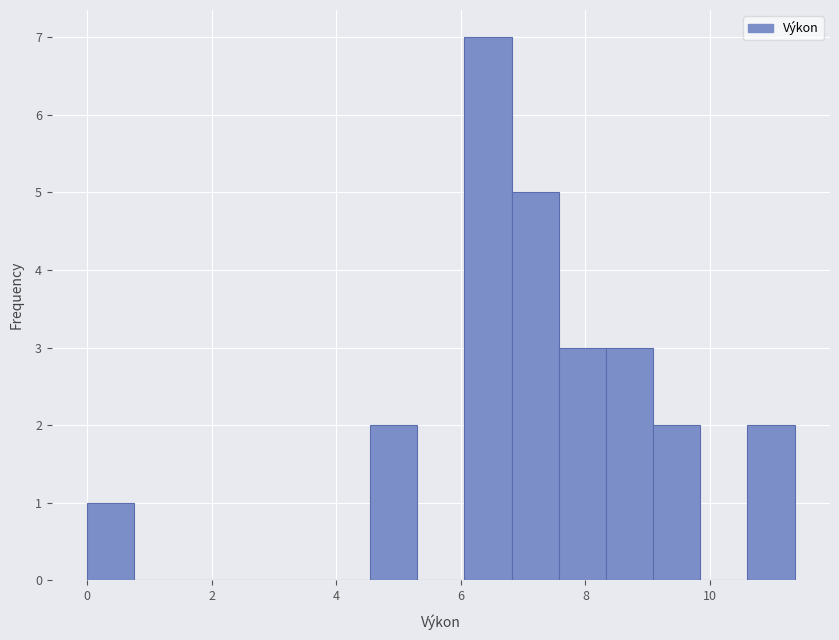

Around what value on the x-axis is the tallest bar? Give the approximate position of its centre, as read against the axis.

6.4